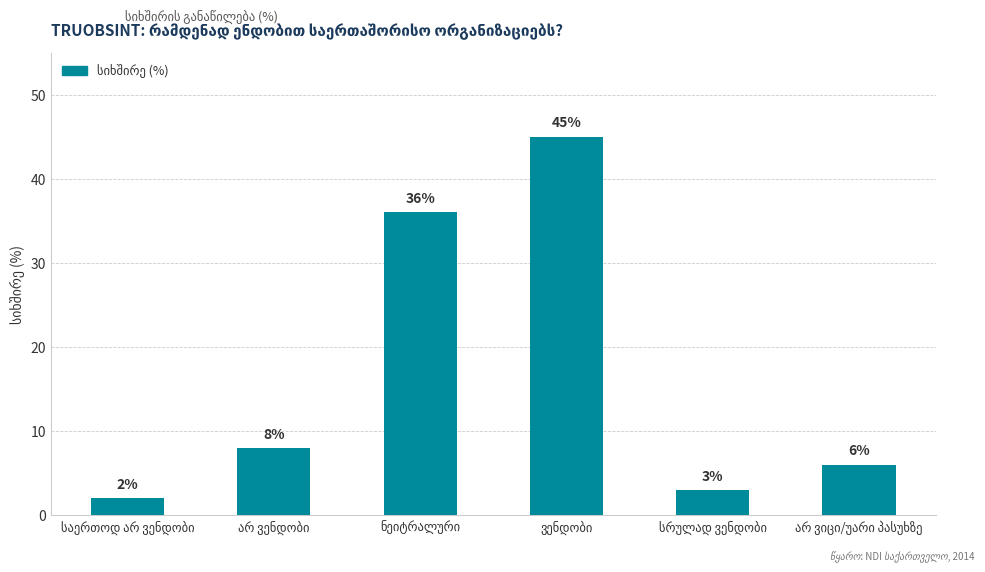

What is the maximum value shown in the chart?

45